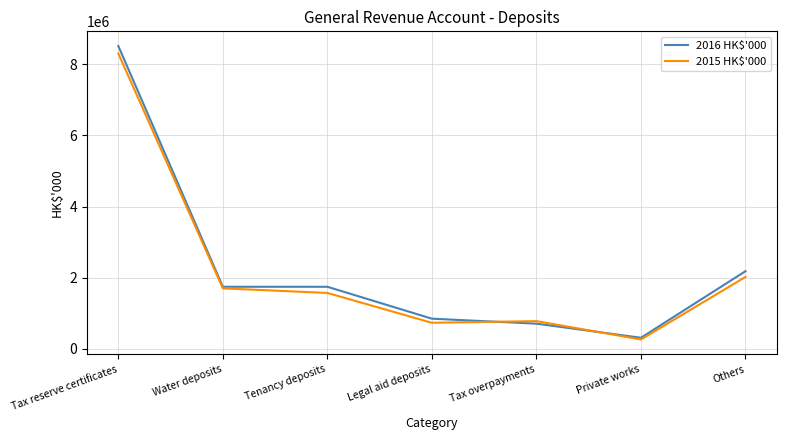

Where is 2016 HK$'000 nearest to the value 4411479?

Others